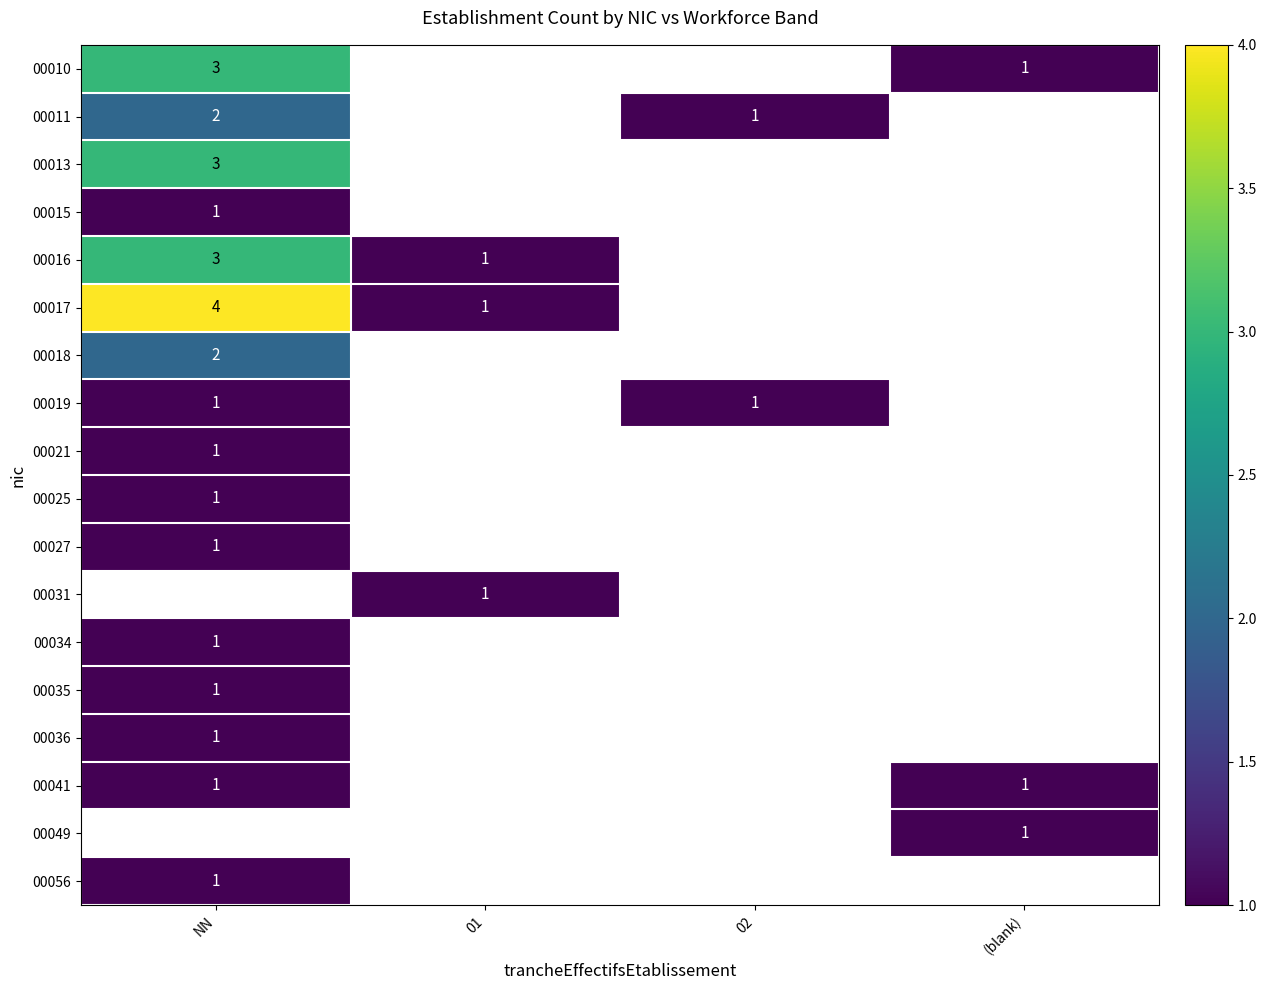

The value of 00017 at 01 is 2. True or false?

False